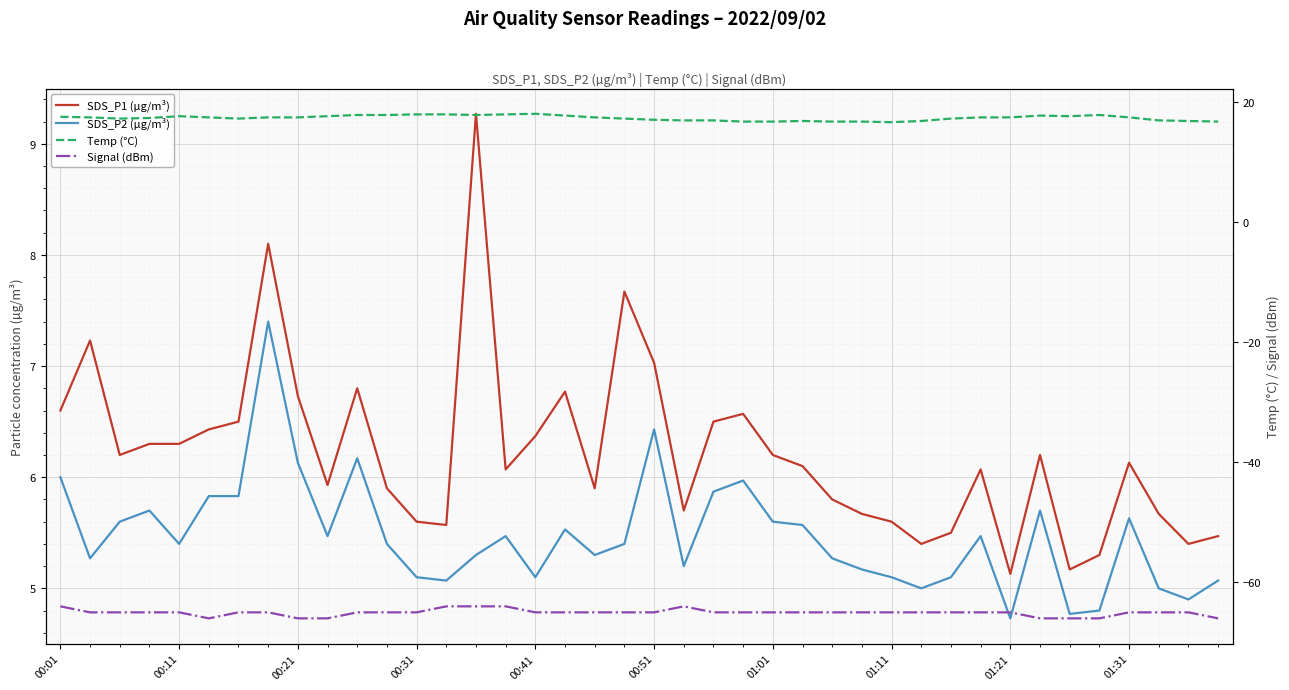

Reading left to right, list all the values displayed in this chart.

SDS_P1 (µg/m³): 6.6	7.2	6.2	6.3	6.3	6.4	6.5	8.1	6.7	5.9	6.8	5.9	5.6	5.6	9.3	6.1	6.4	6.8	5.9	7.7	7.0	5.7	6.5	6.6	6.2	6.1	5.8	5.7	5.6	5.4	5.5	6.1	5.1	6.2	5.2	5.3	6.1	5.7	5.4	5.5
SDS_P2 (µg/m³): 6.0	5.3	5.6	5.7	5.4	5.8	5.8	7.4	6.1	5.5	6.2	5.4	5.1	5.1	5.3	5.5	5.1	5.5	5.3	5.4	6.4	5.2	5.9	6.0	5.6	5.6	5.3	5.2	5.1	5.0	5.1	5.5	4.7	5.7	4.8	4.8	5.6	5.0	4.9	5.1
Temp (°C): 17.6	17.5	17.3	17.4	17.7	17.5	17.3	17.5	17.5	17.7	17.9	17.9	18.0	18.0	17.9	18.0	18.1	17.8	17.5	17.3	17.1	17.0	17.0	16.8	16.8	16.9	16.8	16.8	16.7	16.9	17.3	17.5	17.5	17.8	17.7	17.9	17.5	17.0	16.9	16.8
Signal (dBm): -64.0	-65.0	-65.0	-65.0	-65.0	-66.0	-65.0	-65.0	-66.0	-66.0	-65.0	-65.0	-65.0	-64.0	-64.0	-64.0	-65.0	-65.0	-65.0	-65.0	-65.0	-64.0	-65.0	-65.0	-65.0	-65.0	-65.0	-65.0	-65.0	-65.0	-65.0	-65.0	-65.0	-66.0	-66.0	-66.0	-65.0	-65.0	-65.0	-66.0